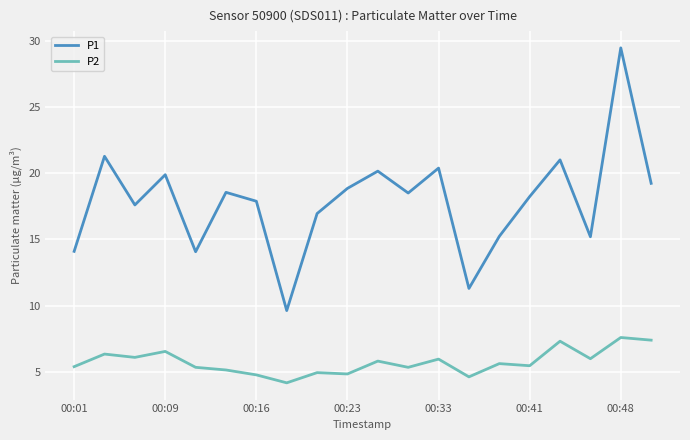

True or false: P2 and P1 cross at least once.

False